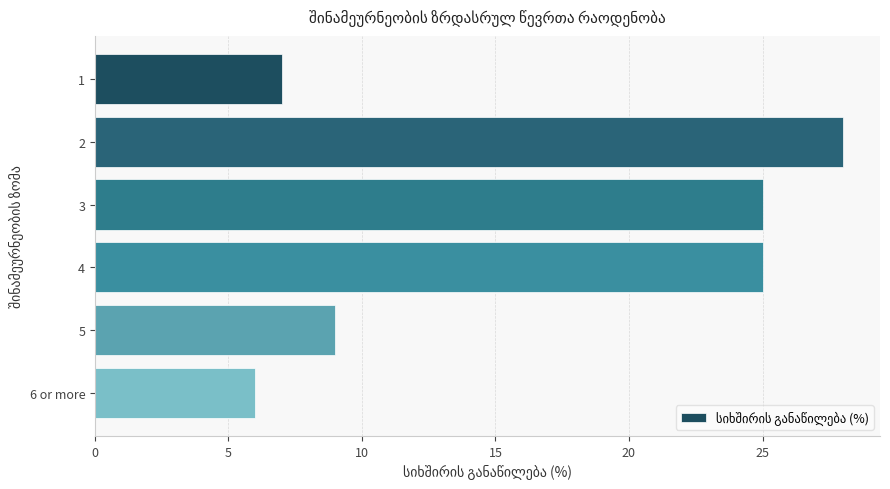

What is the label of the 3rd bar from the top?

3